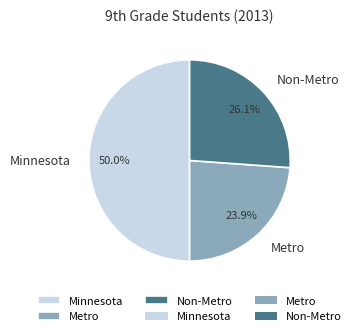

To the nearest percent, what portion does Non-Metro represent?

26%